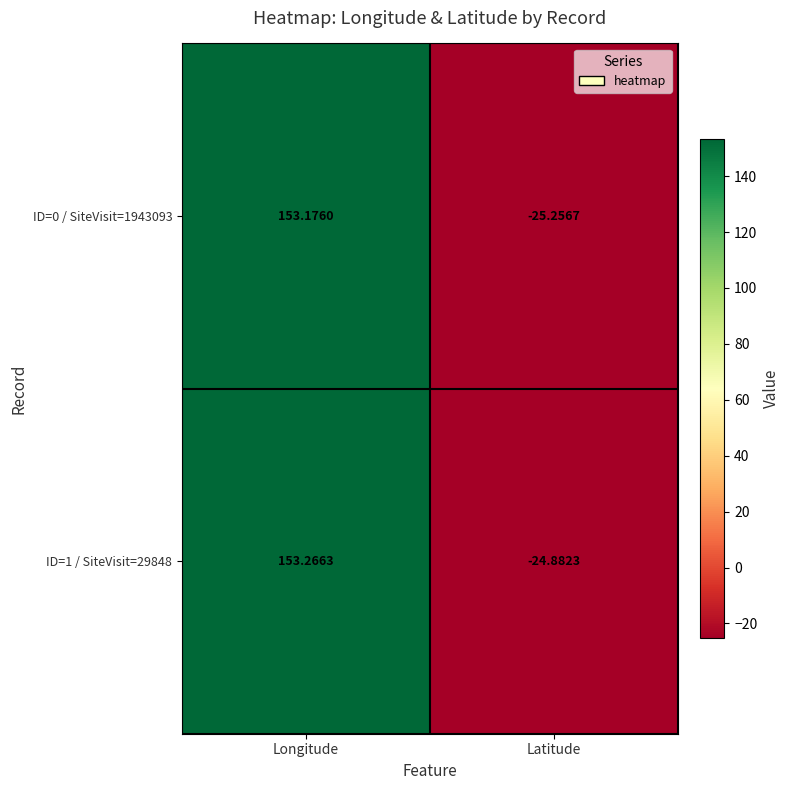

At which label is ID=1 / SiteVisit=29848 closest to 64?

Latitude